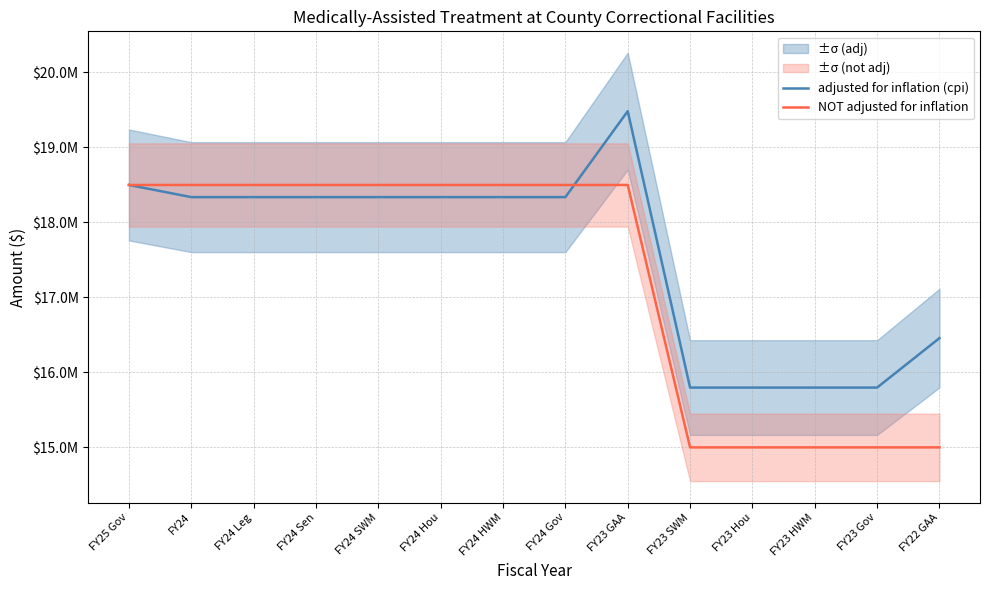

What is the smallest value displayed?

15000000